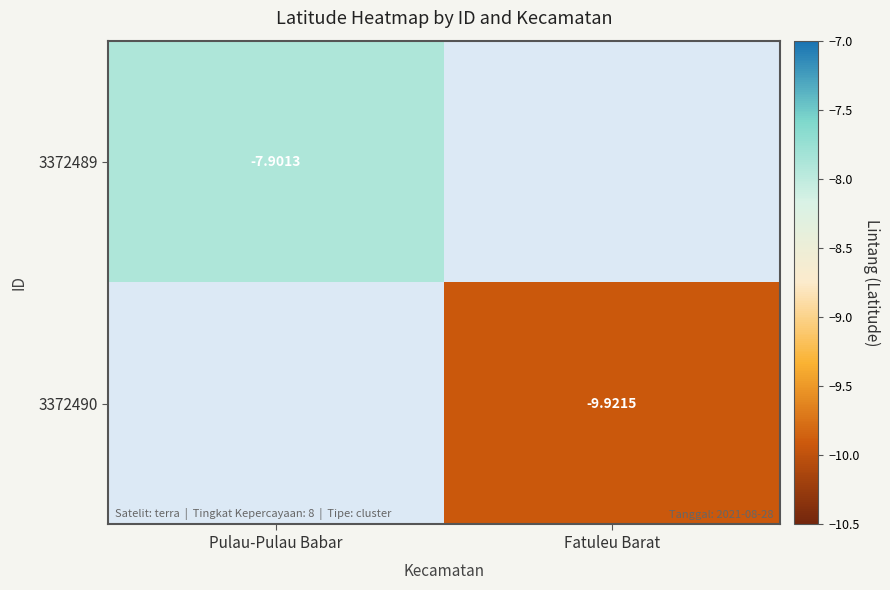

How many distinct data groups are displayed?

2